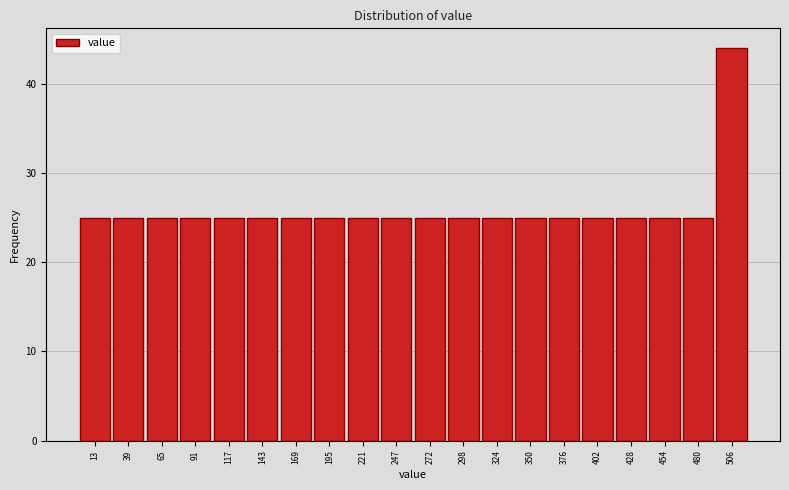

Reading left to right, list all the values displayed in this chart.

13=25	39=25	65=25	91=25	117=25	143=25	169=25	195=25	221=25	247=25	272=25	298=25	324=25	350=25	376=25	402=25	428=25	454=25	480=25	506=44